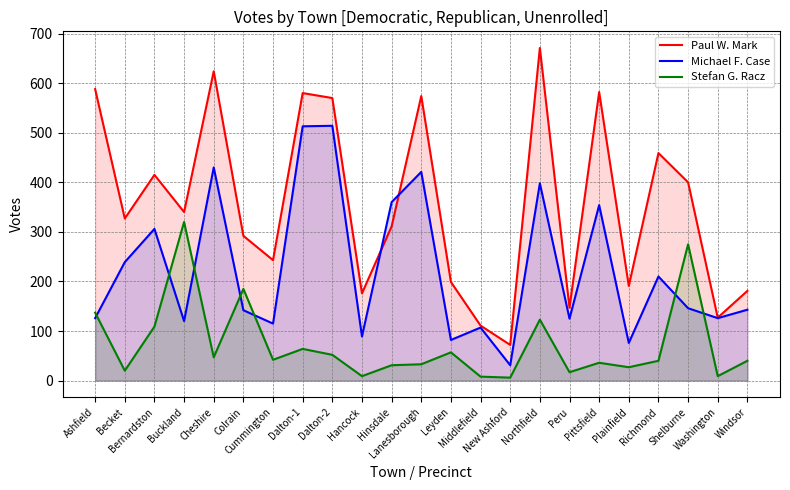

What is the value of the Michael F. Case point at the 13th from the left?

82